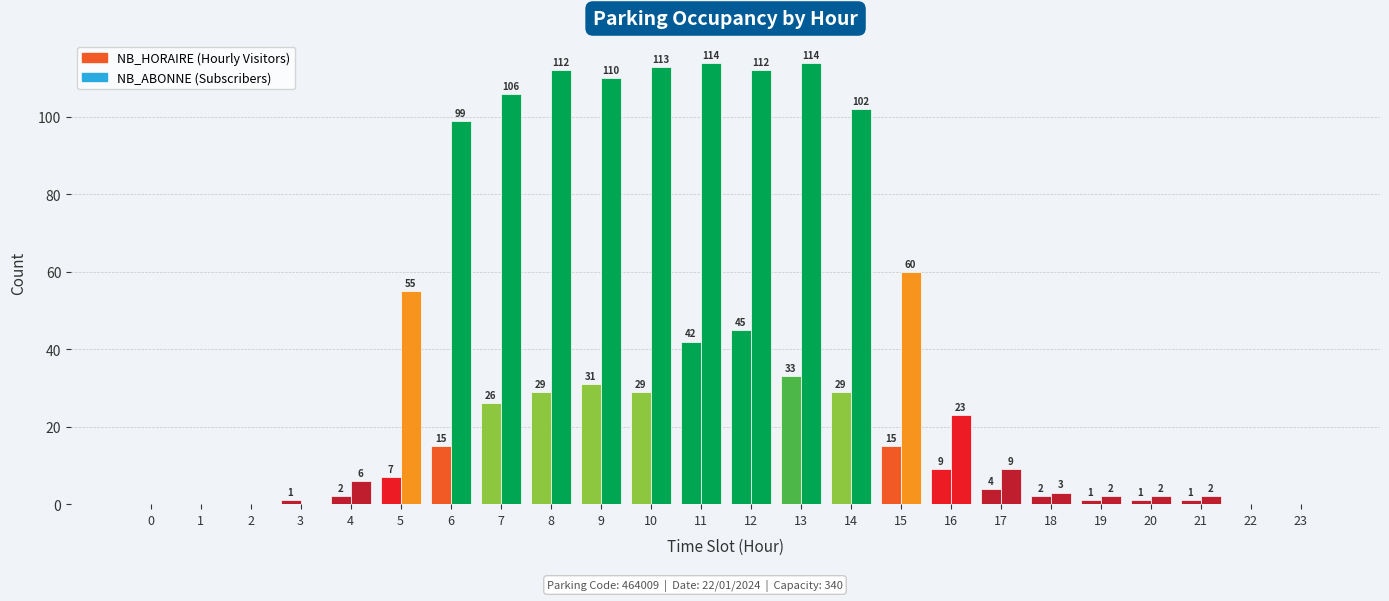

Count the number of data series in this chart.

2